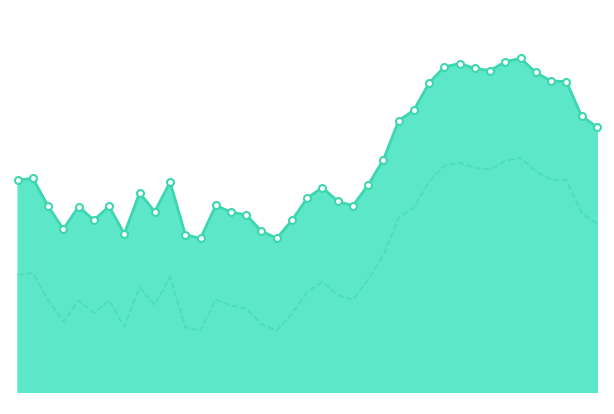

What is the difference between the highest and lowest values at 5?

765.9